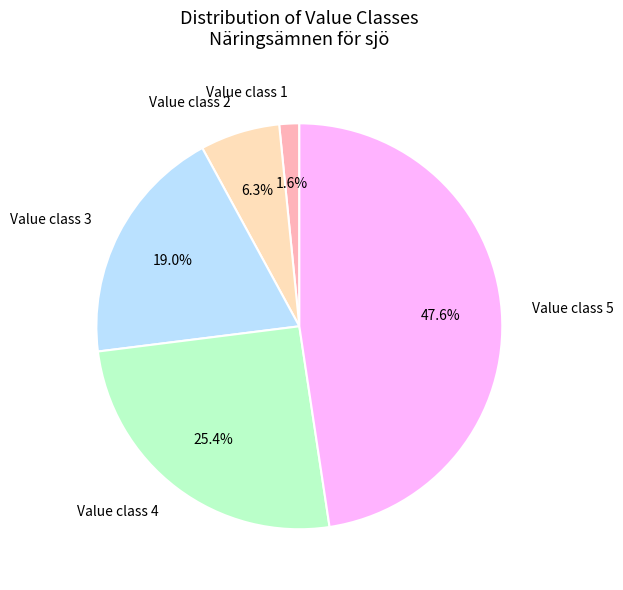

What percentage is NOT represented by Value class 2?

93.7%